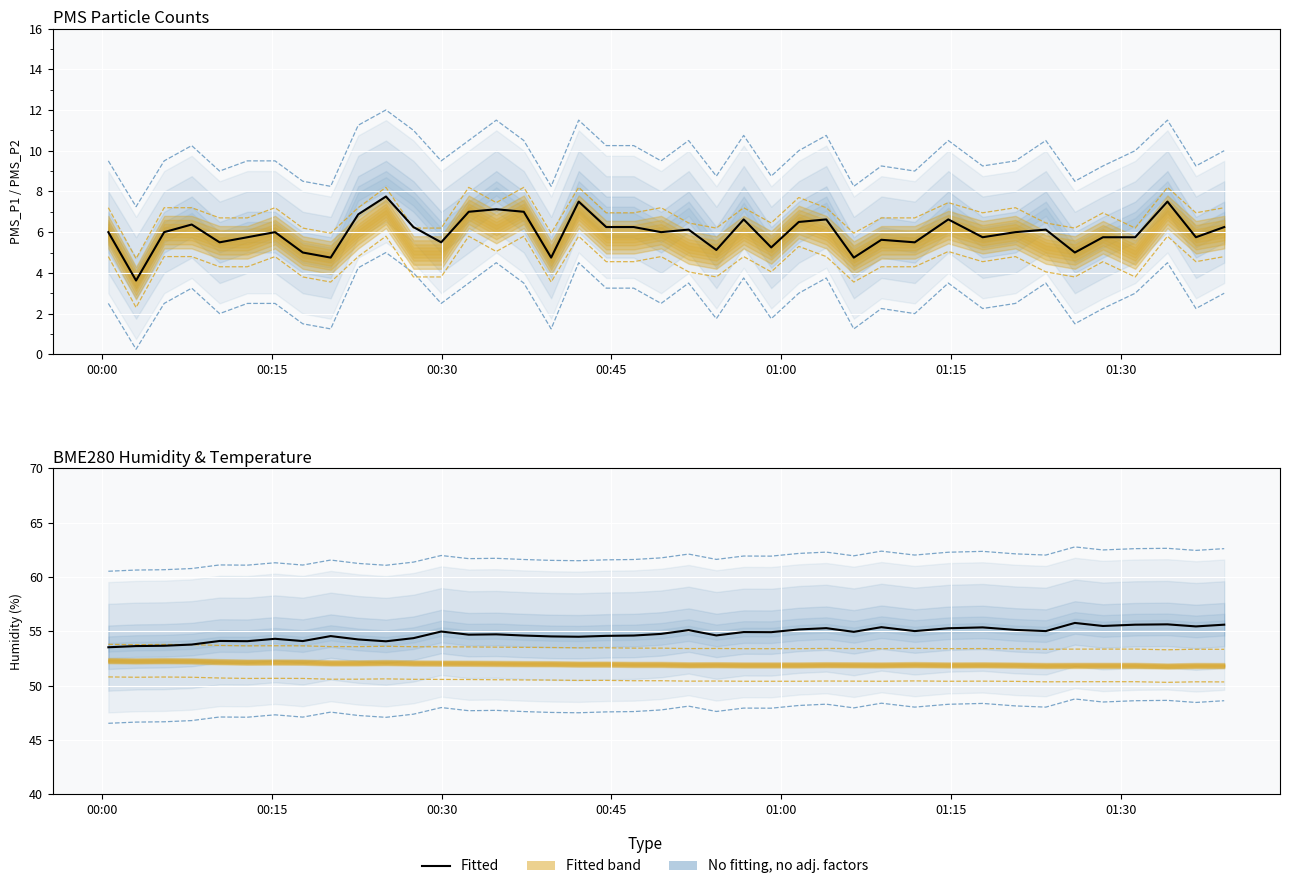

Is it true that the value at 16 is 93.0?

False